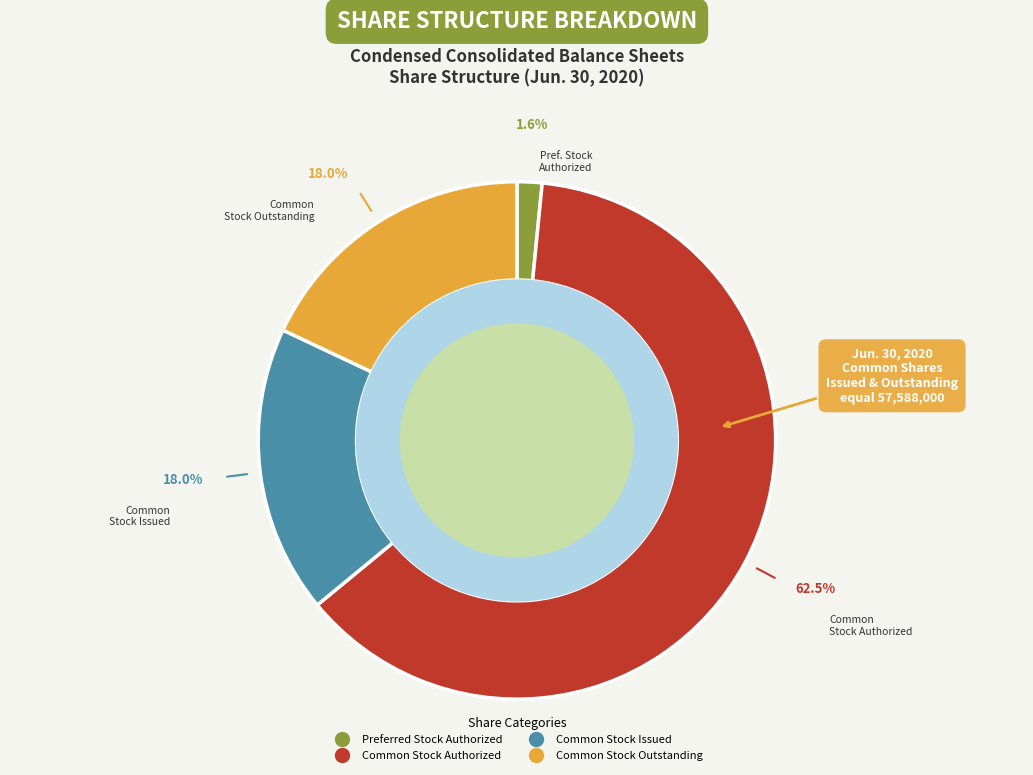

To the nearest percent, what is the average slice percentage?

25%